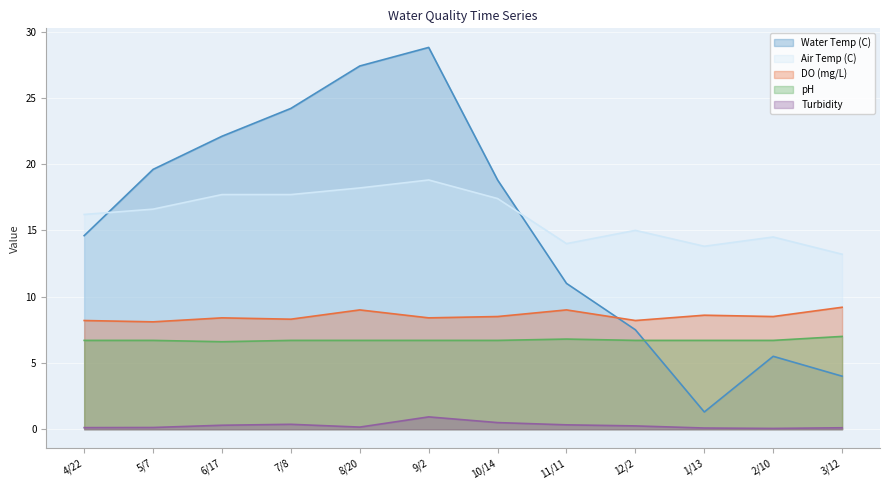

Is the value of Air Temp (C) at 4/22 greater than the value of Turbidity at 2/10?

Yes